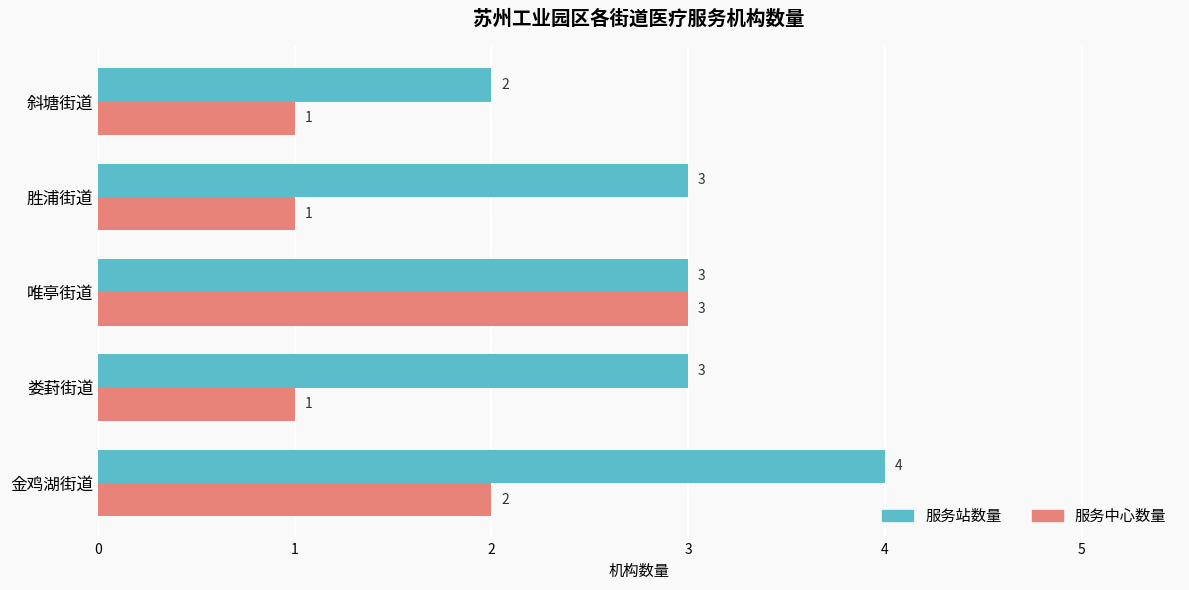

What is the highest value of the 服务站数量 series?

4